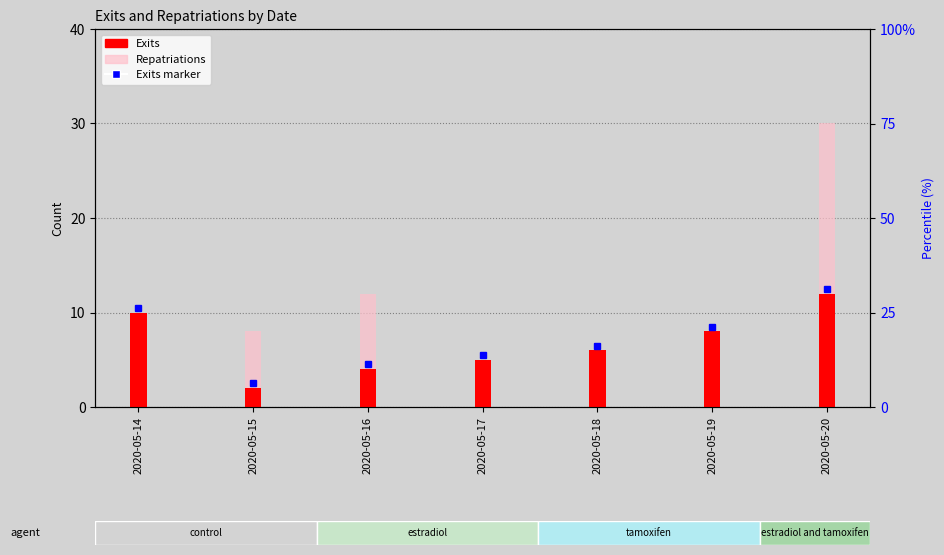

Where is Exits nearest to the value 7?

2020-05-18